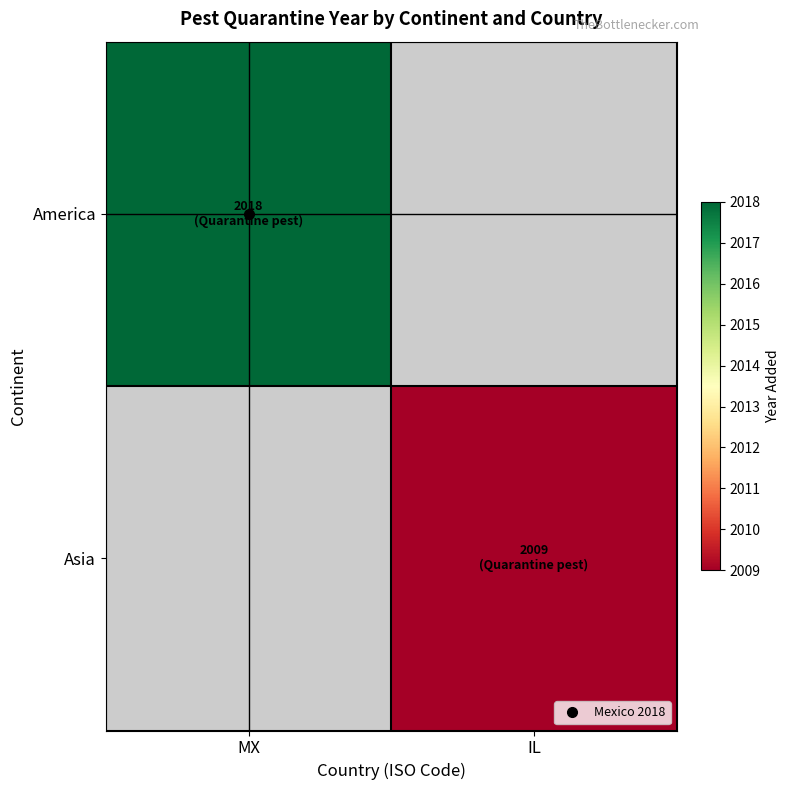

Which series has the largest total across all categories?

America